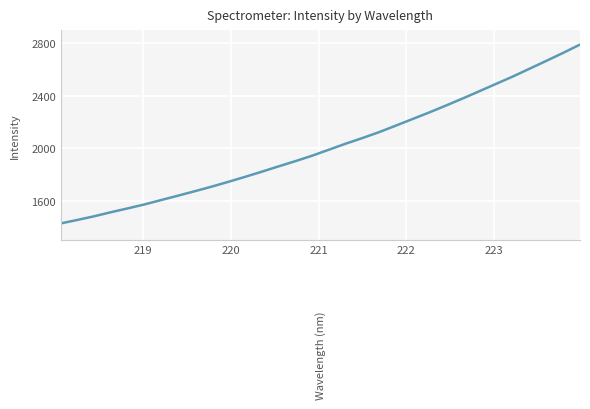

Reading right to left, what are all the values shown in this chart?

2789.8	2726.9	2666.6	2606.8	2547.2	2491.2	2435.2	2379.6	2325.7	2273.0	2222.7	2172.3	2122.7	2077.6	2034.5	1988.7	1943.1	1901.5	1861.9	1821.2	1782.0	1743.9	1707.1	1672.5	1638.7	1605.4	1571.9	1541.7	1512.5	1481.6	1453.6	1427.0